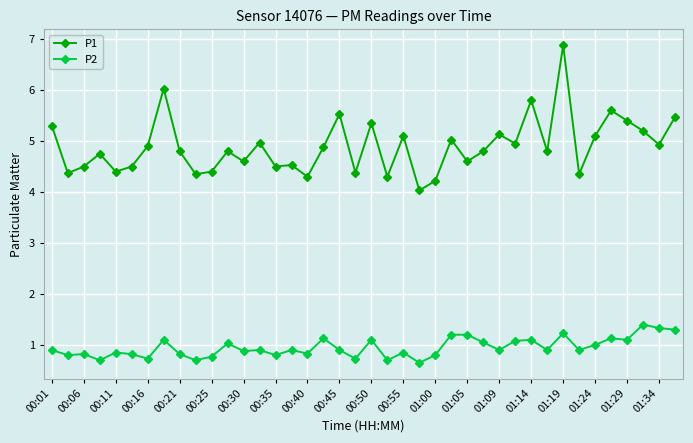

List the series in order of their overall mean, lowest first.

P2, P1